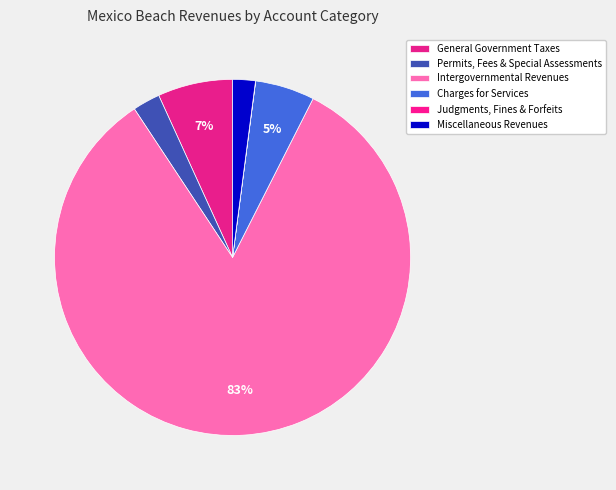

The Charges for Services slice represents 5% of the pie. True or false?

True